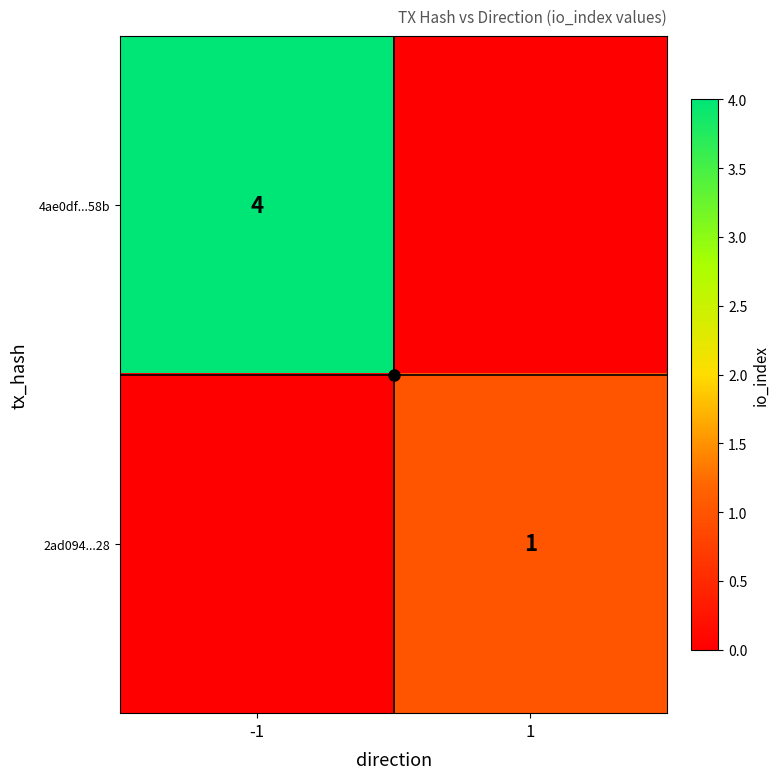

Is the value of 4ae0df...58b at -1 greater than the value of 2ad094...28 at 1?

Yes